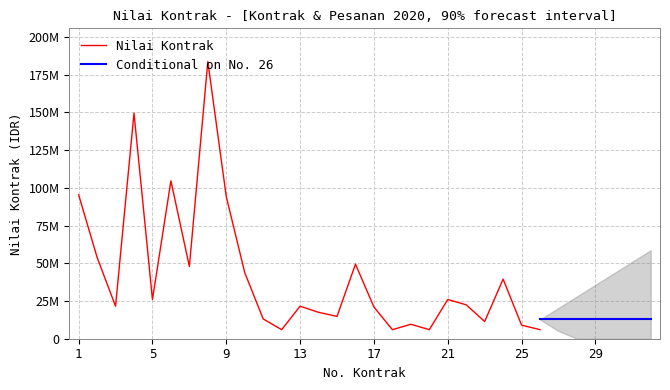

How many data points are above 21000000?

15